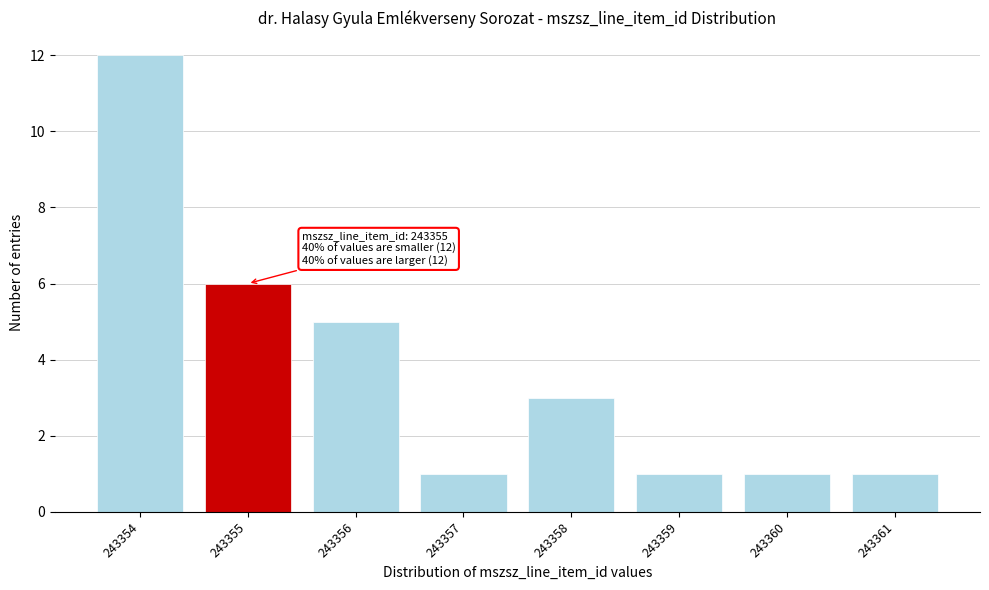

Reading left to right, extract all data points from this chart.

12	6	5	1	3	1	1	1